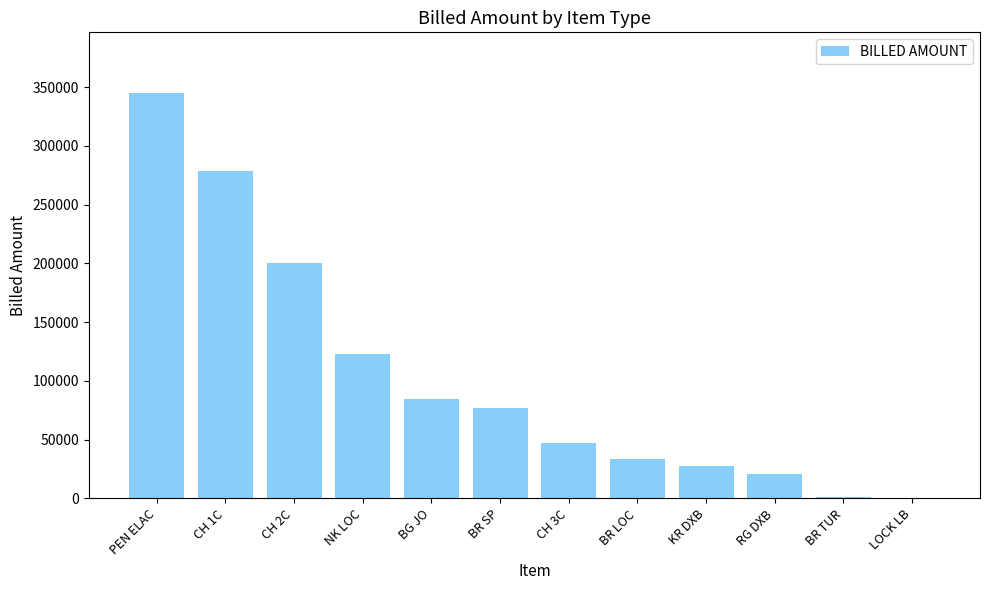

Which label corresponds to the largest value in the chart?

PEN ELAC